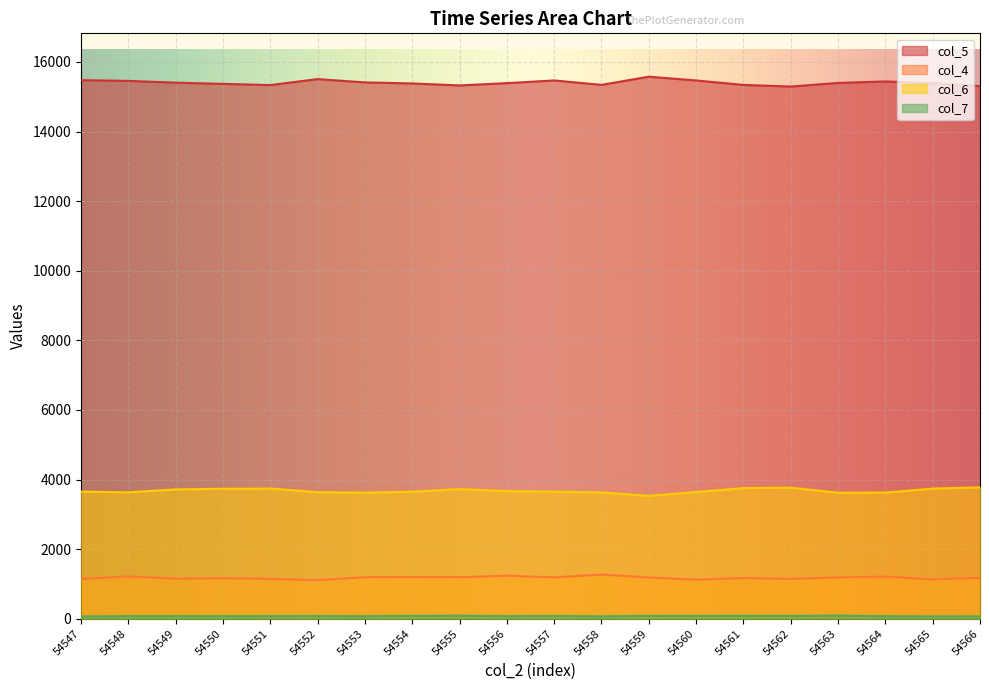

Which series has the widest spread of values?

col_5